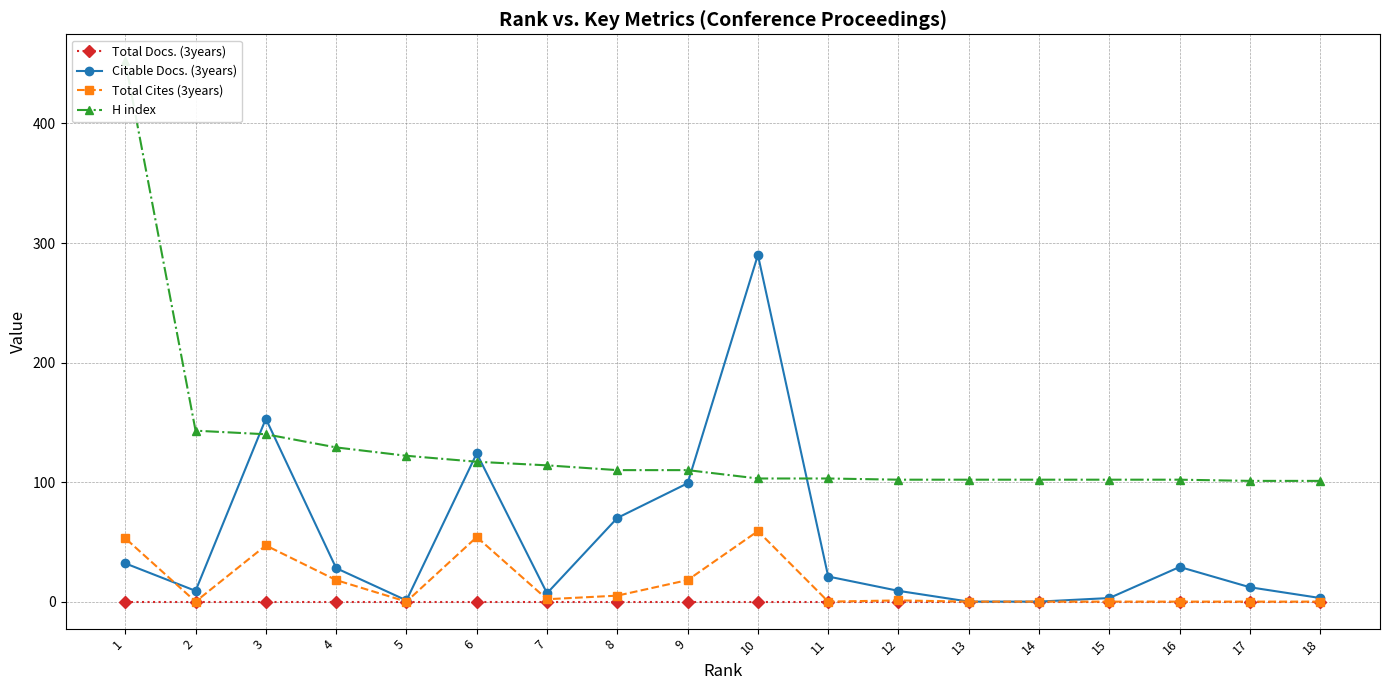

Does the chart have visible grid lines?

Yes